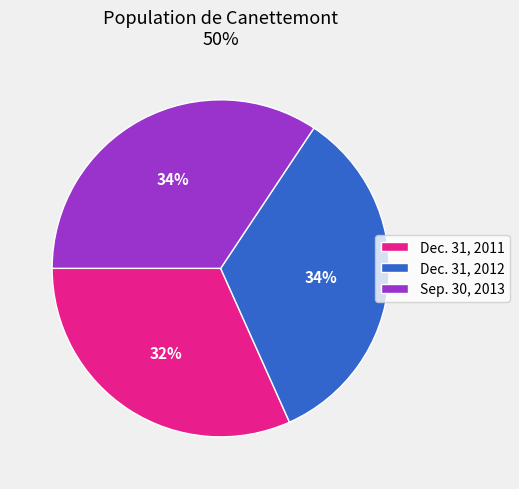

Is Sep. 30, 2013 the majority of the pie?

No